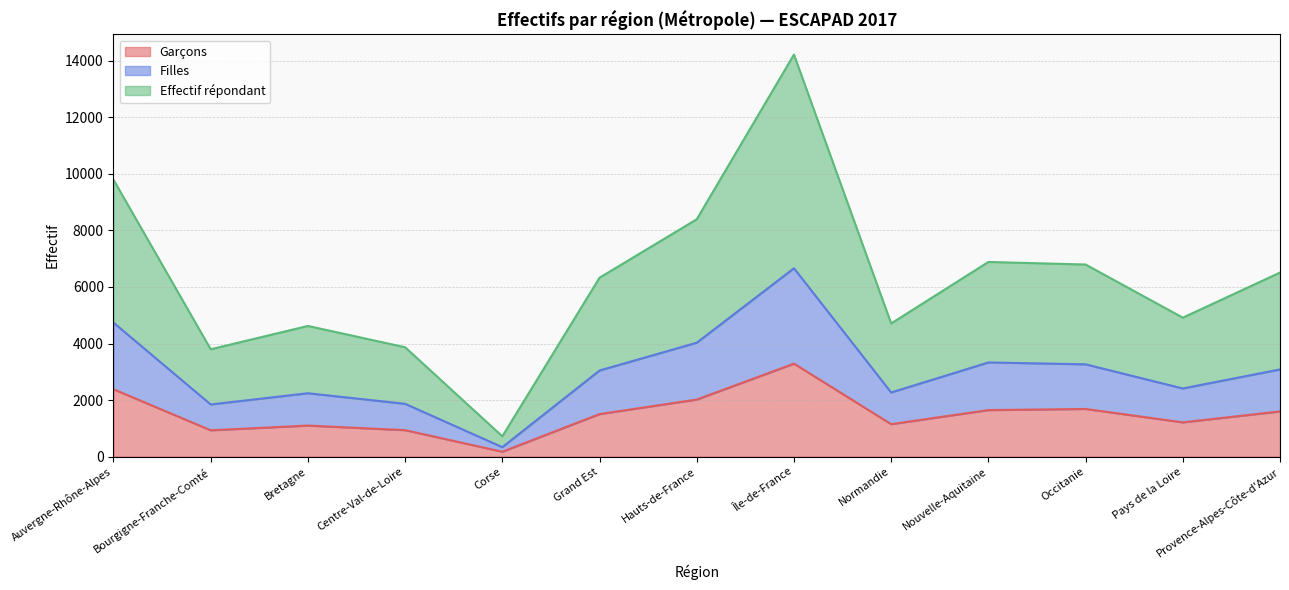

Is it true that Garçons equals 908 at Île-de-France?

False